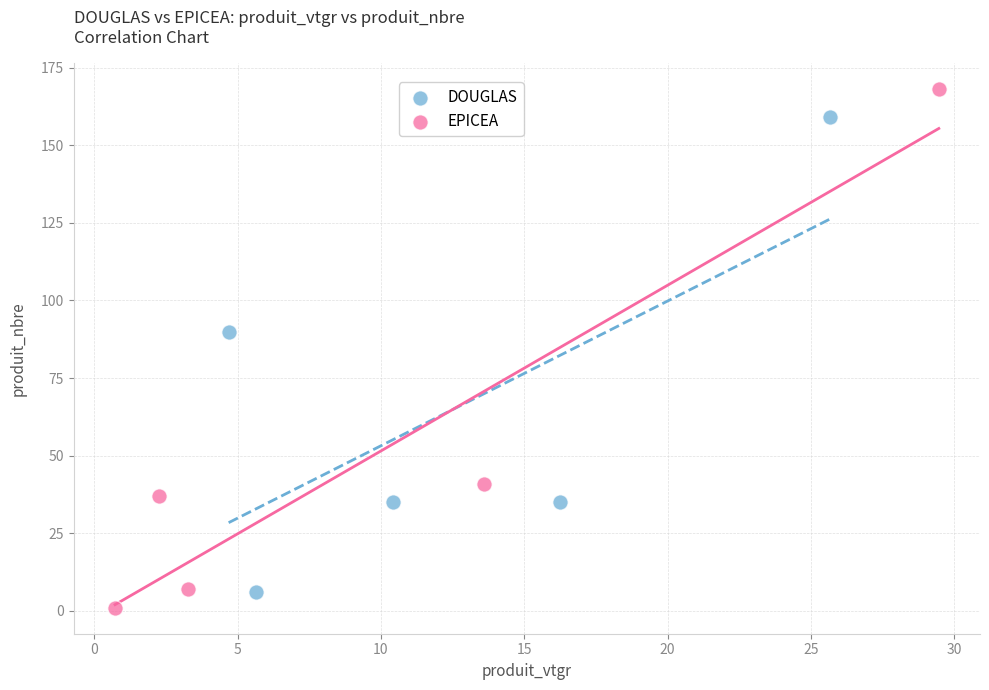

Which series reaches the minimum Y coordinate?

EPICEA